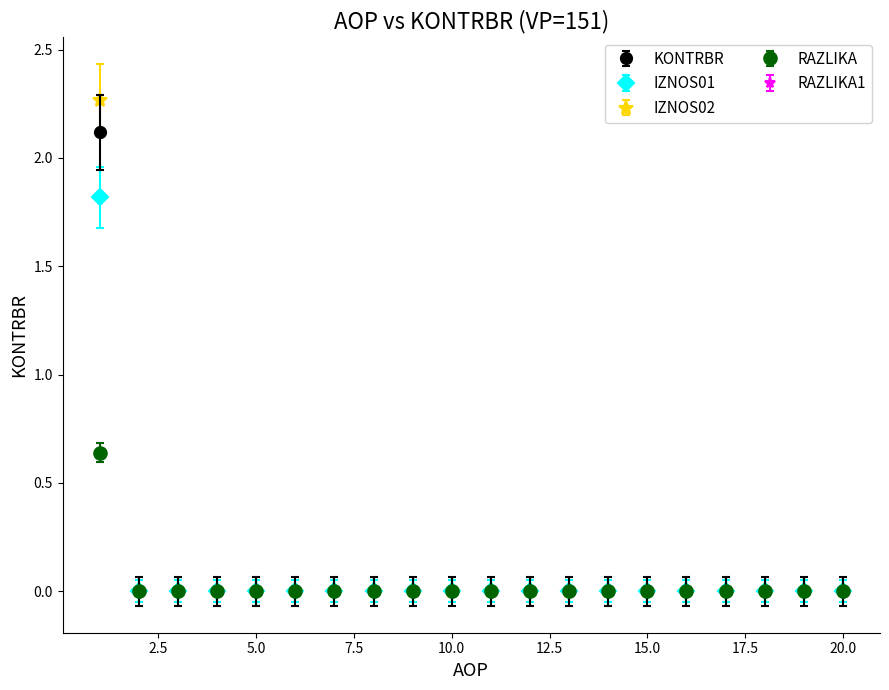

Is this an area chart (filled region under the line)?

No